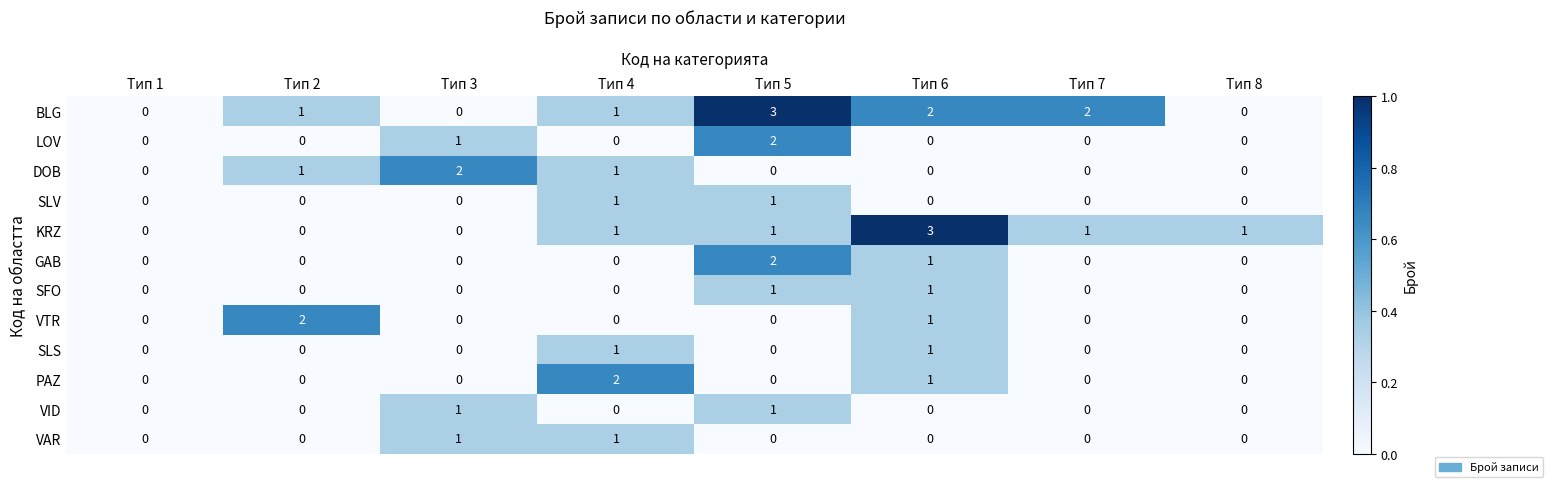

What is the highest value of the KRZ series?

3